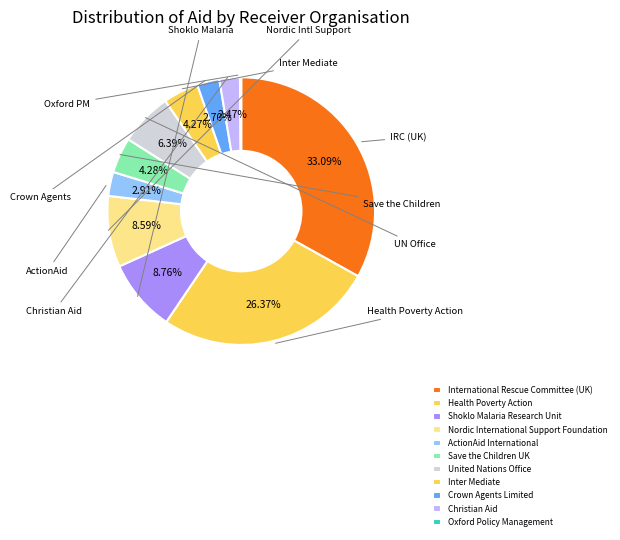

To the nearest percent, what is the difference between the largest and smallest slice percentages?

33%